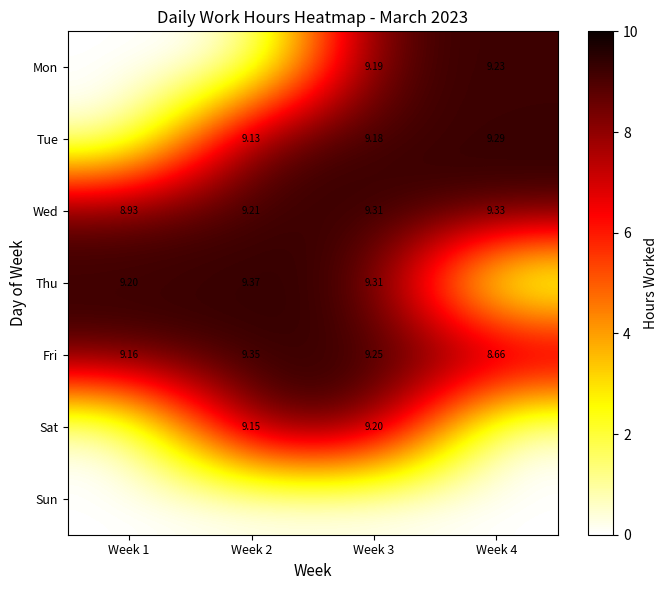

What is the greatest value displayed?

9.4